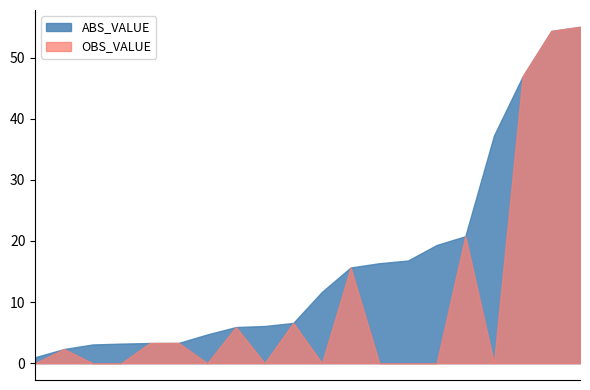

How many values in the ABS_VALUE series exceed 11?

10